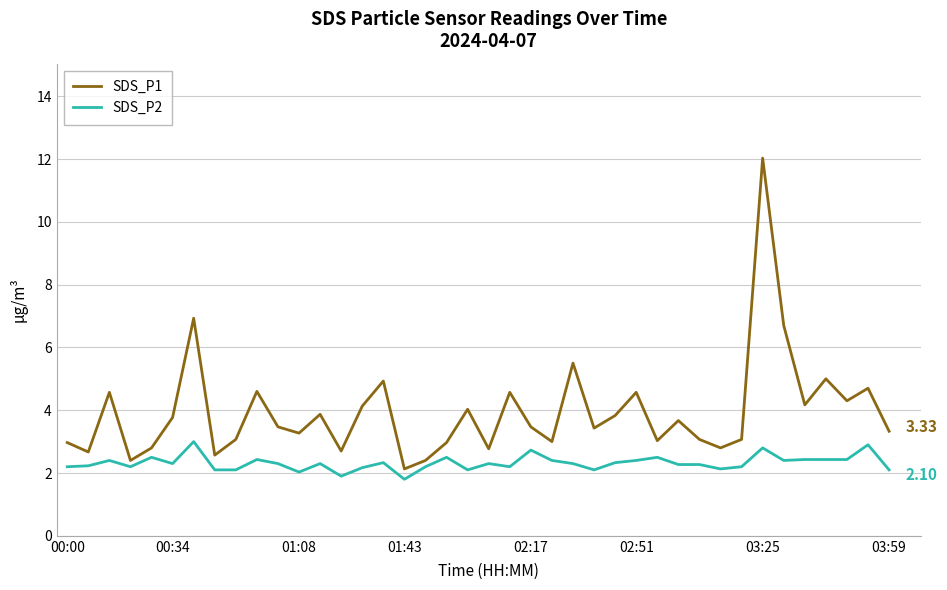

Rank the series by their maximum value, from highest to lowest.

SDS_P1, SDS_P2